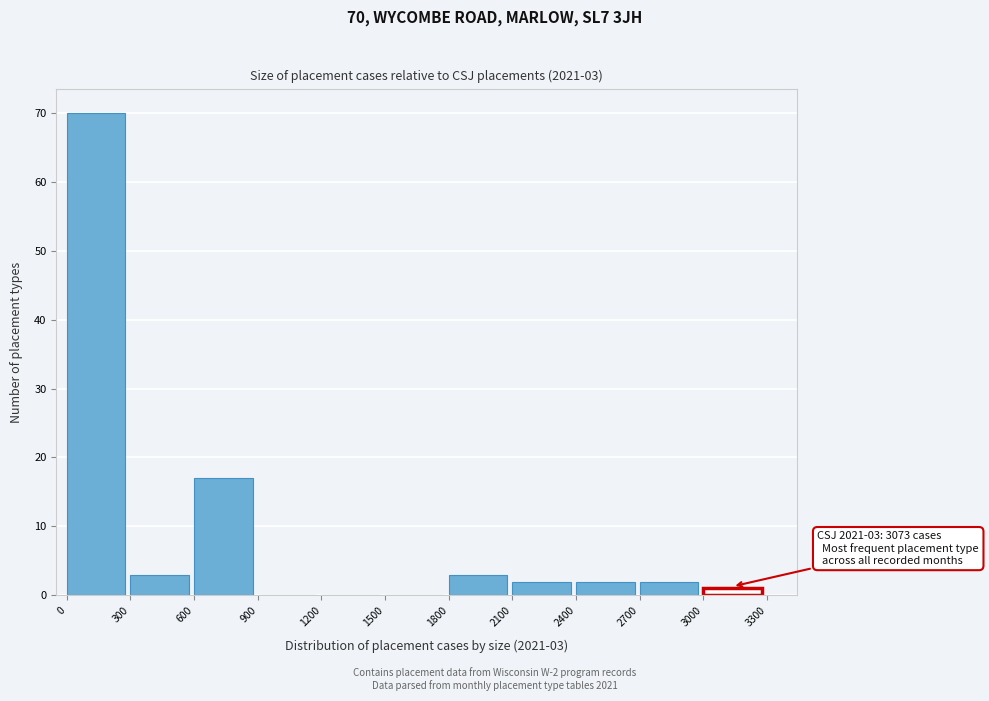

Which range on the x-axis has the tallest bar?

0 to 300